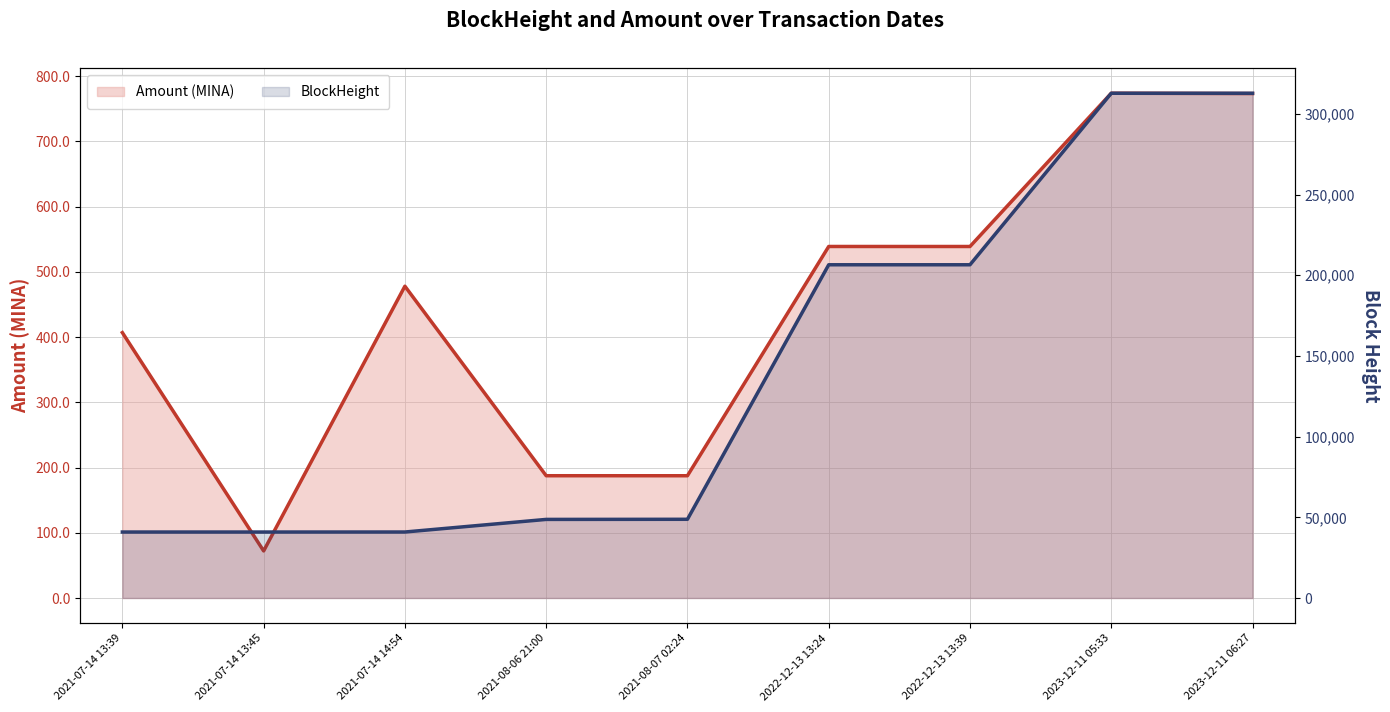

What position from the right is 2021-07-14 13:39?

9